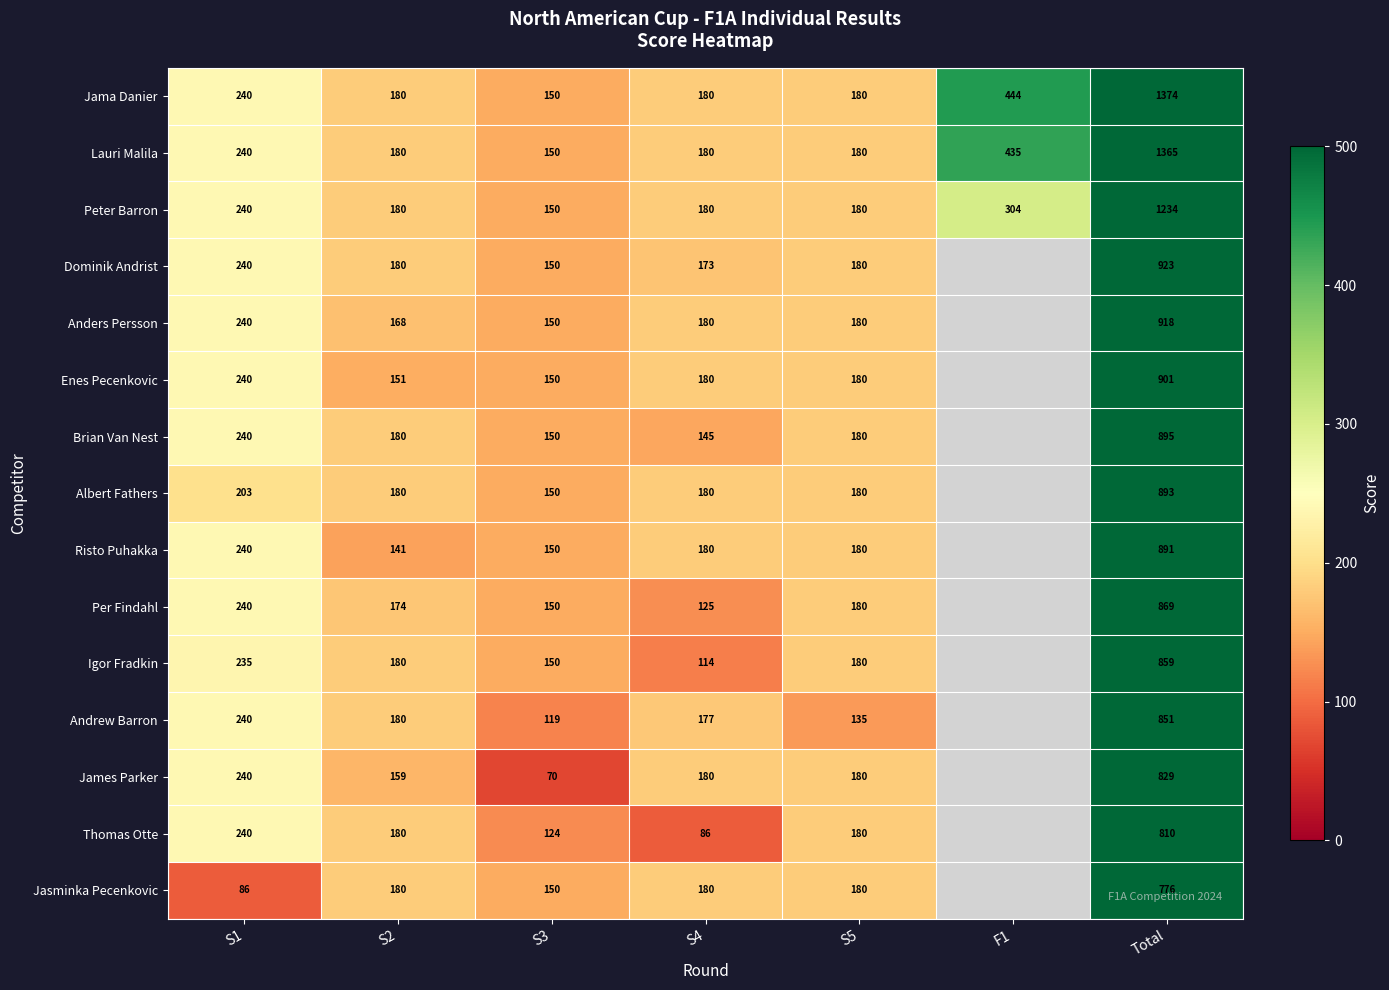

Which series changed the most between S1 and S5?

Andrew Barron